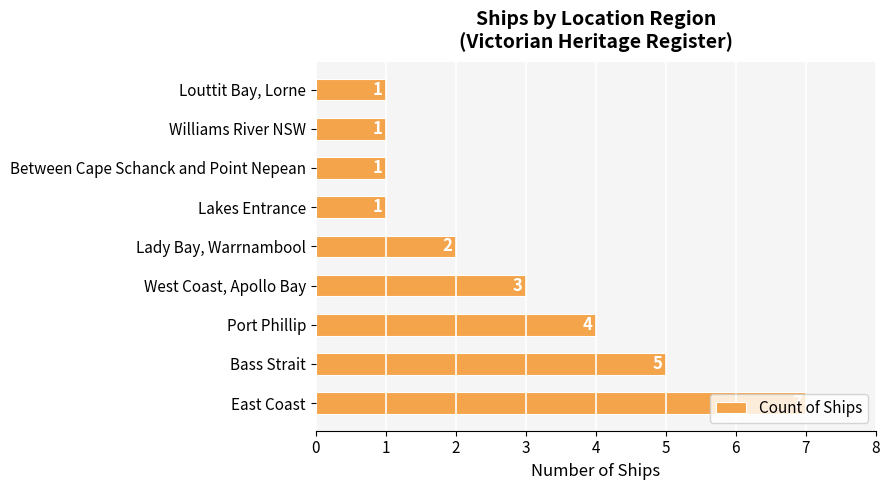

What is the greatest value displayed?

7